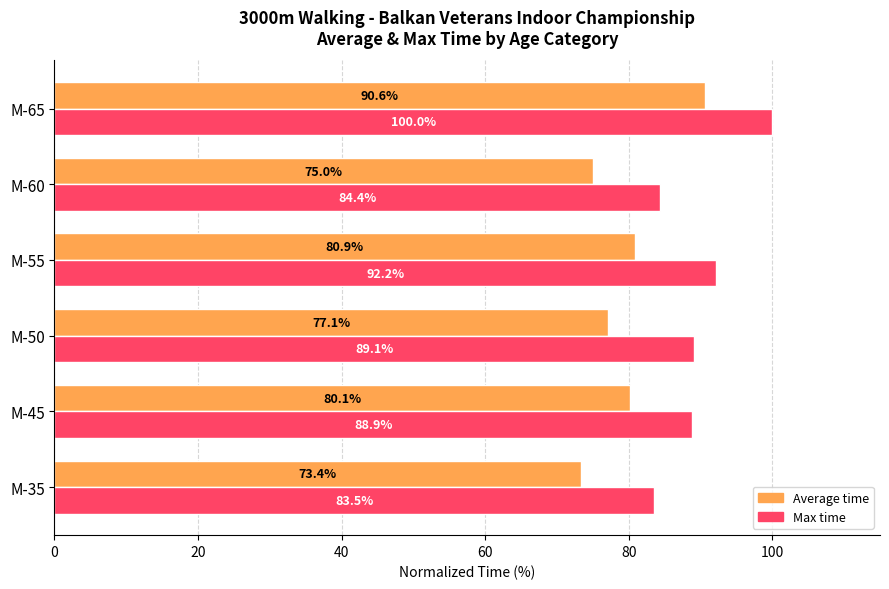

At which category is the sum across all series the highest?

M-65